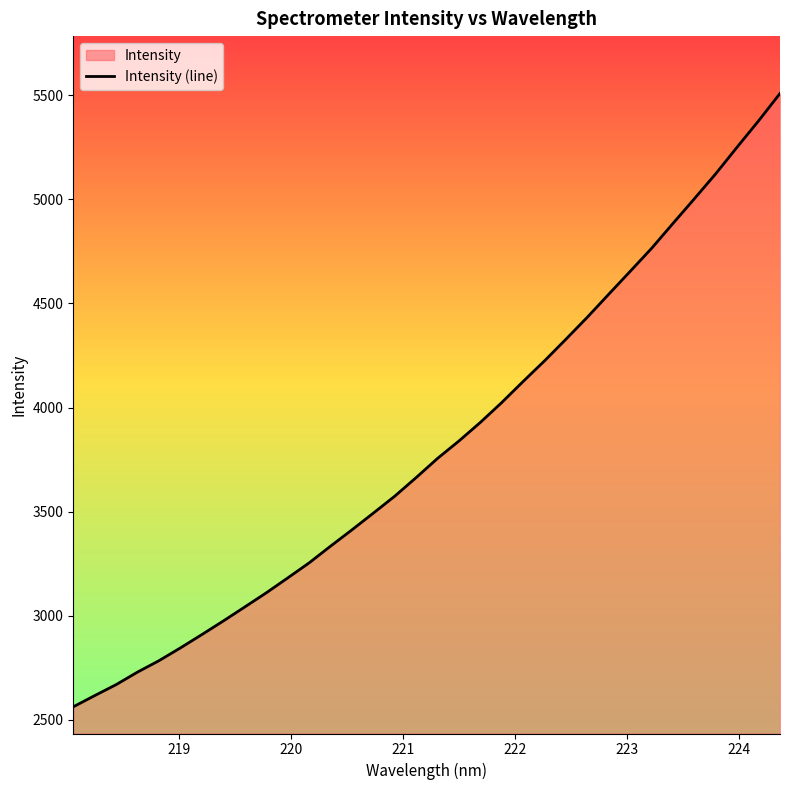

What is the sum of all values?

129928.1